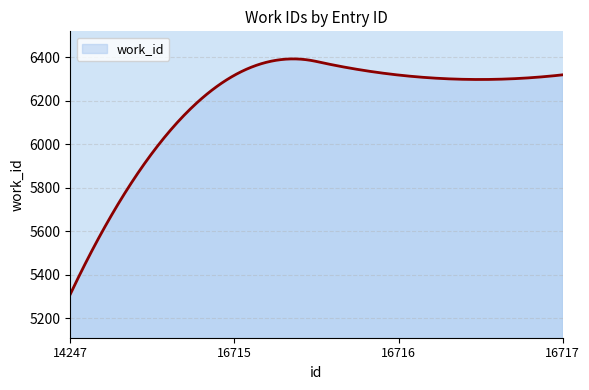

What is the smallest value displayed?

5310.0